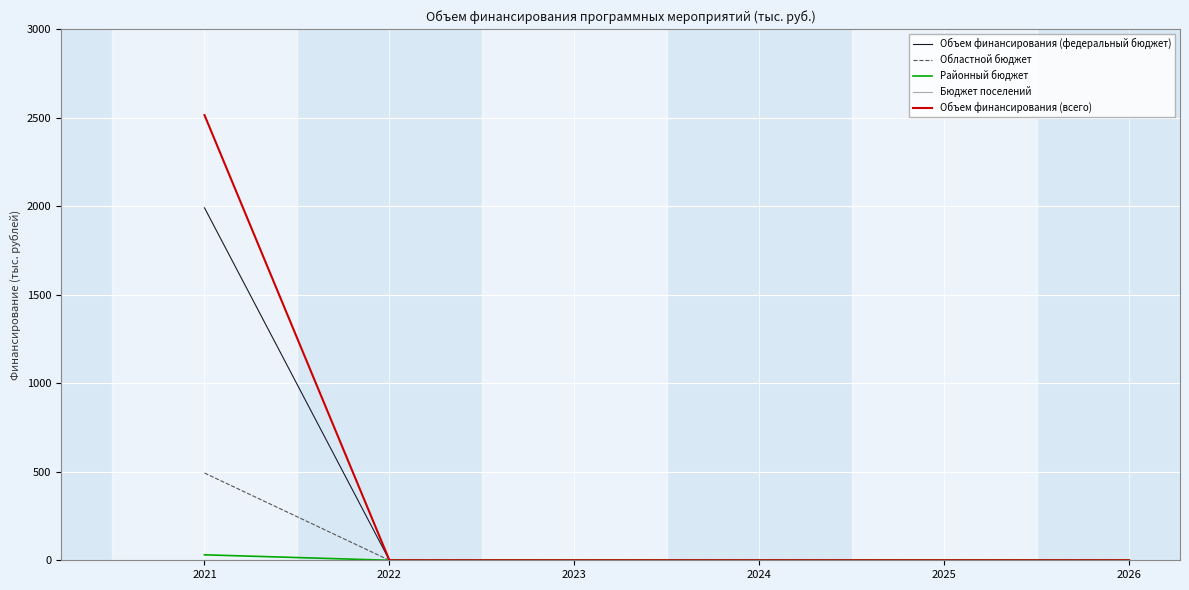

Which label corresponds to the largest value in the chart?

2021